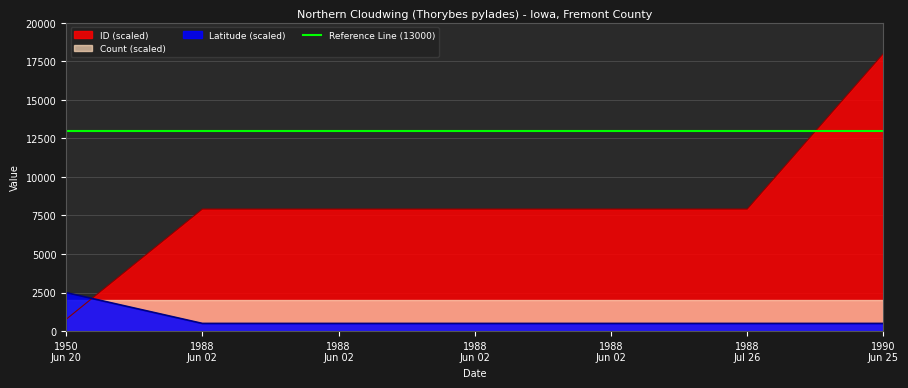

How many data points does each series have?

7